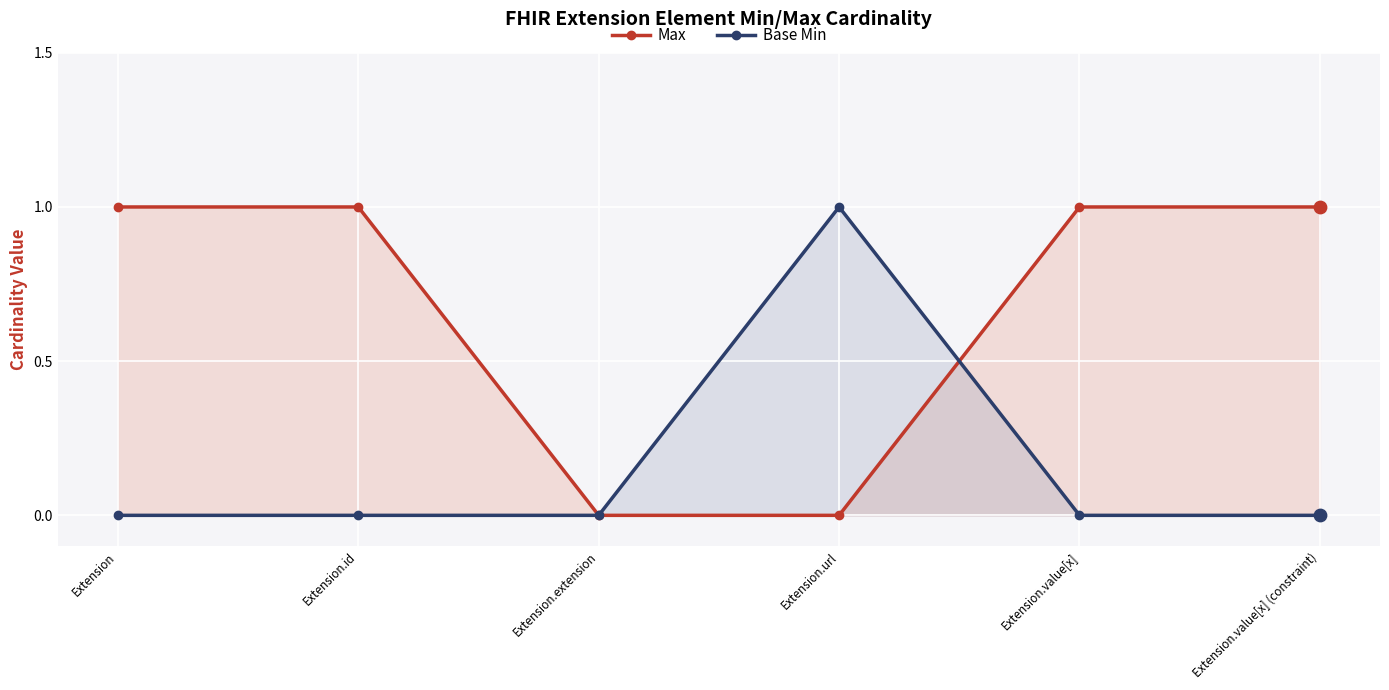

What are all the series names shown in the legend?

Max, Base Min